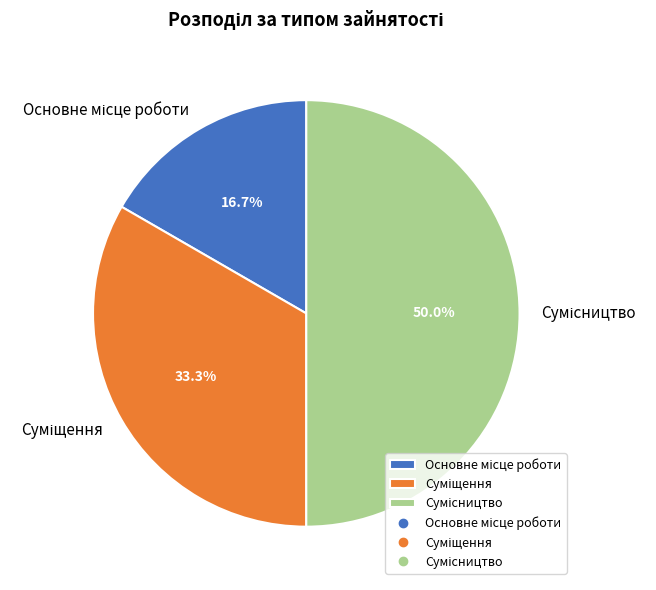

Is it true that Сумісництво is 50% of the pie?

True